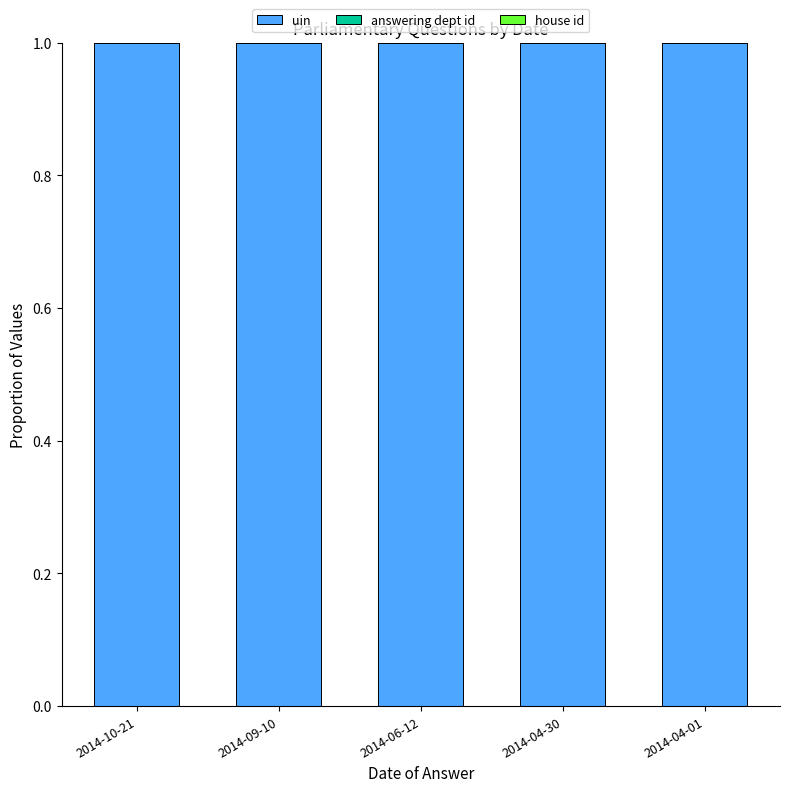

Is it true that uin equals 1.0 at 2014-09-10?

True